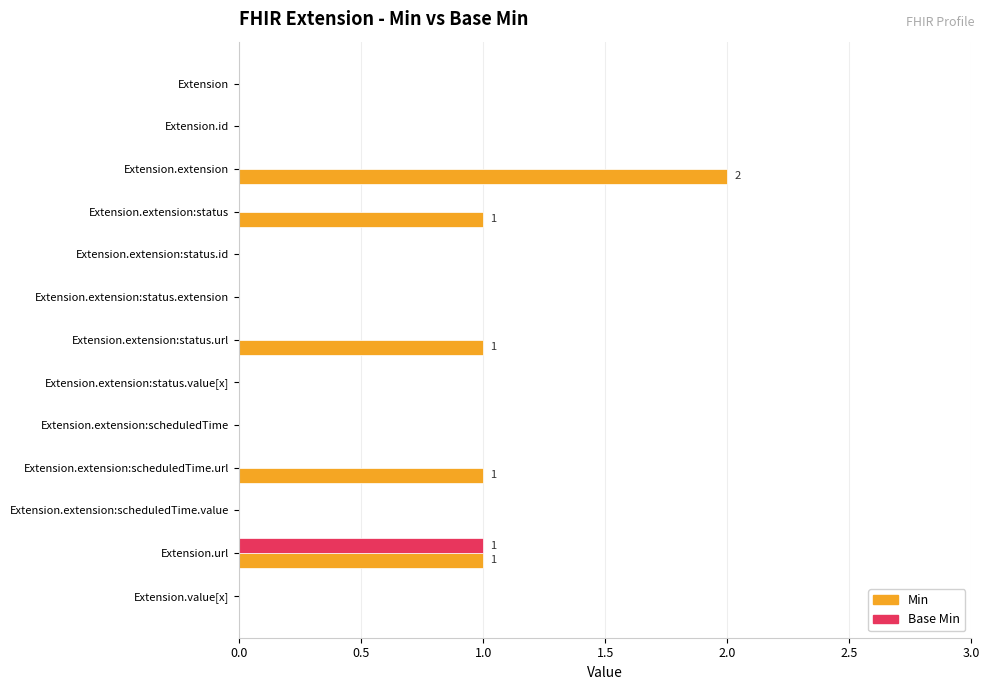

Which category has the highest value in the Base Min series?

Extension.url